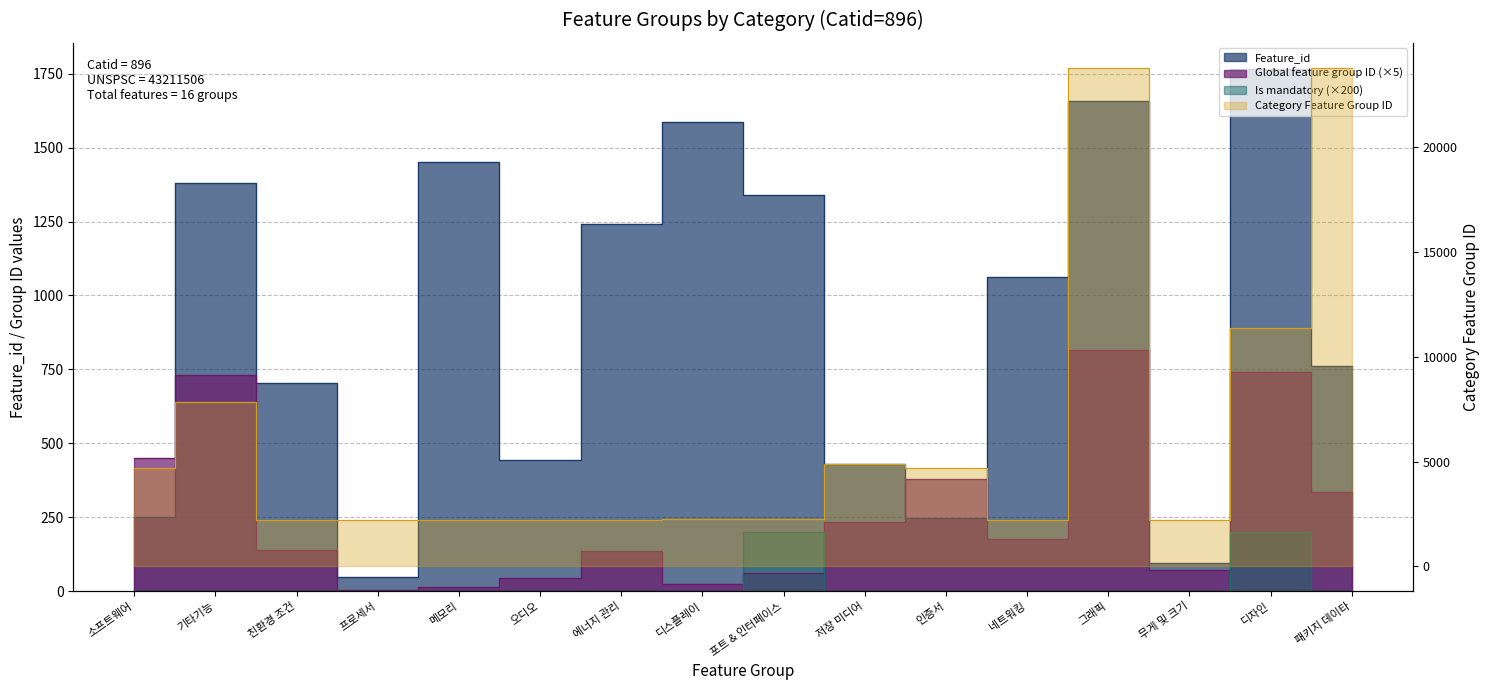

What is the minimum value for Feature_id?

47